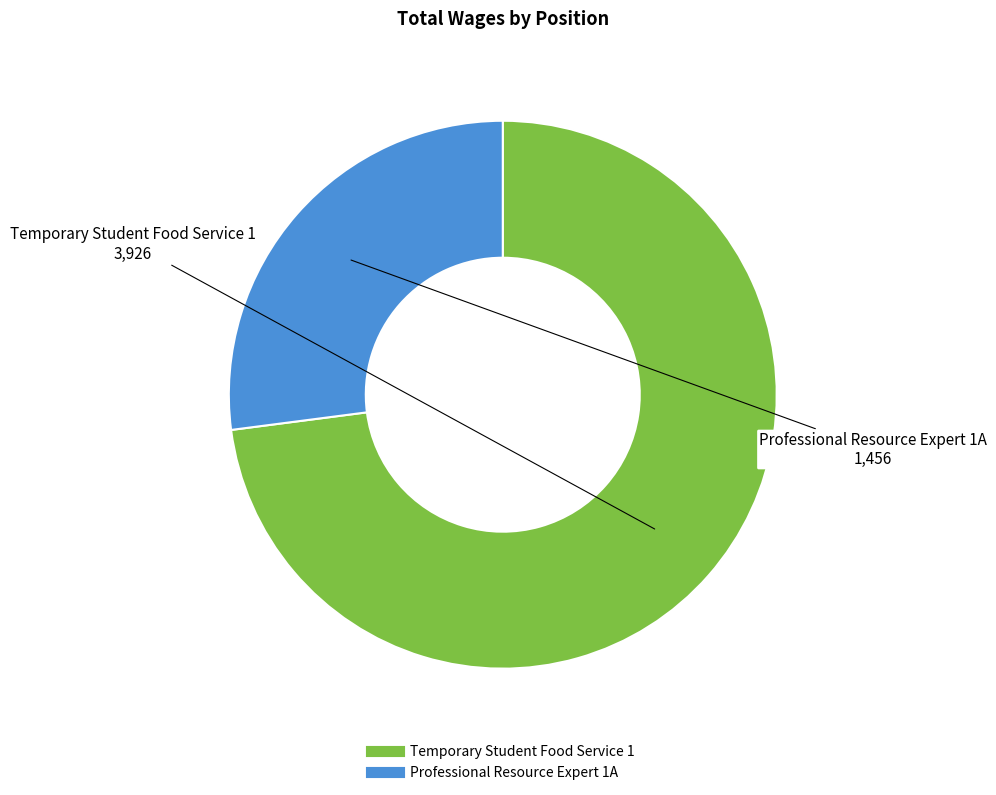

How many slices are in this pie chart?

2